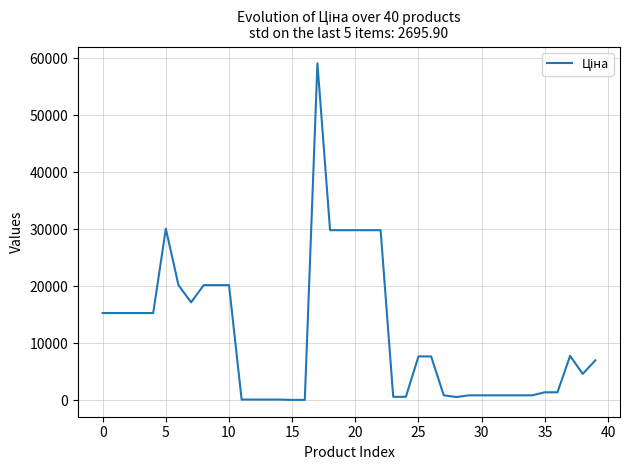

What is the difference between the maximum and minimum values?

59018.0